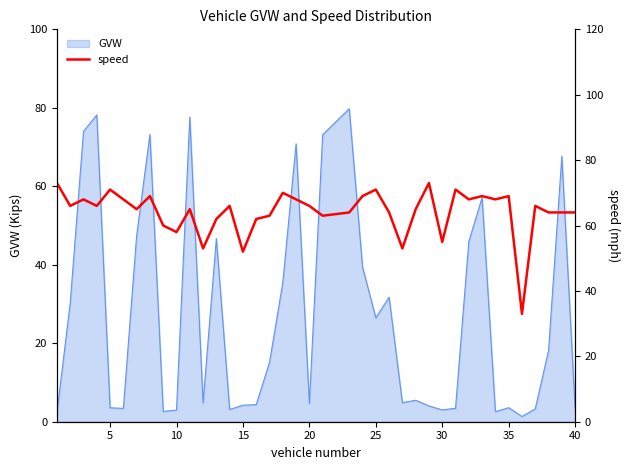

Is it true that the value at 37 is 25?

False